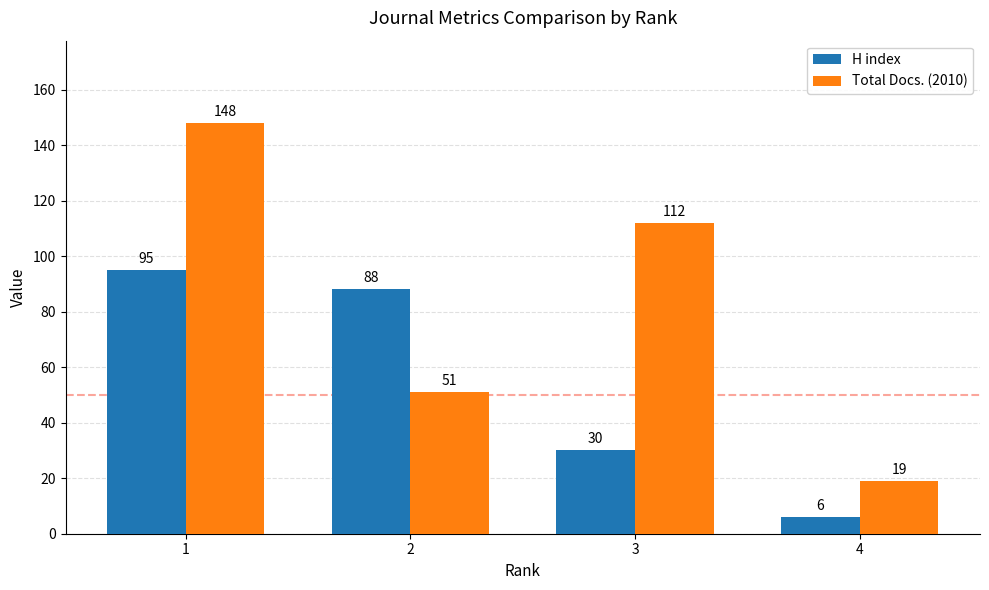

What is the value of the H index bar at the 1st from the left?

95